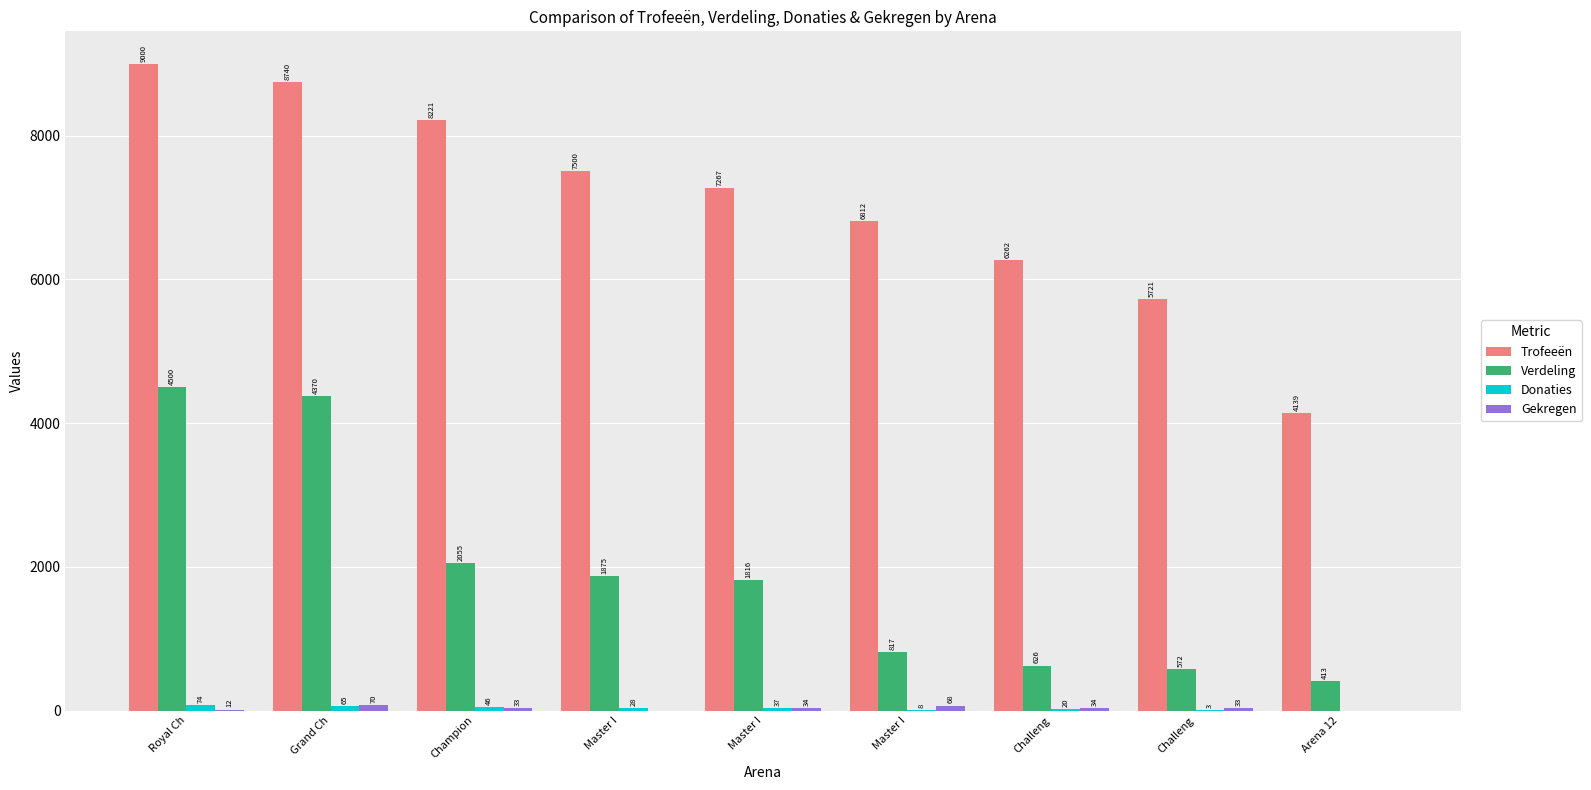

How many distinct data groups are displayed?

4